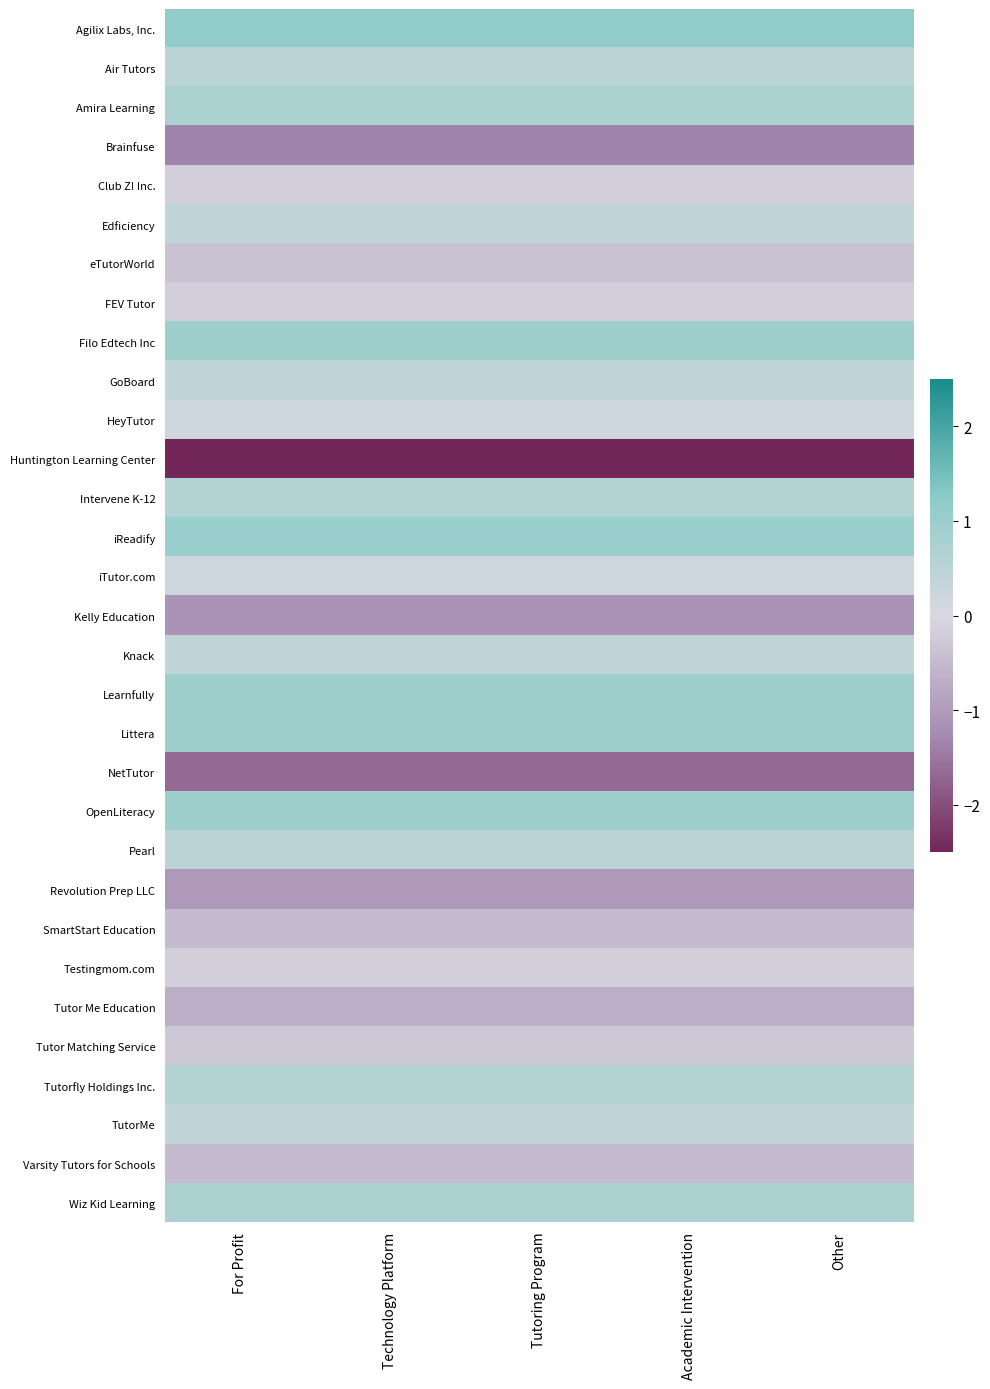

Reading right to left, transcribe all the data shown in this chart.

Agilix Labs, Inc.: Other=1.2	Academic Intervention=1.2	Tutoring Program=1.2	Technology Platform=1.2	For Profit=1.2
Air Tutors: Other=0.5	Academic Intervention=0.5	Tutoring Program=0.5	Technology Platform=0.5	For Profit=0.5
Amira Learning: Other=0.7	Academic Intervention=0.7	Tutoring Program=0.7	Technology Platform=0.7	For Profit=0.7
Brainfuse: Other=-1.3	Academic Intervention=-1.3	Tutoring Program=-1.3	Technology Platform=-1.3	For Profit=-1.3
Club Z! Inc.: Other=-0.1	Academic Intervention=-0.1	Tutoring Program=-0.1	Technology Platform=-0.1	For Profit=-0.1
Edficiency: Other=0.4	Academic Intervention=0.4	Tutoring Program=0.4	Technology Platform=0.4	For Profit=0.4
eTutorWorld: Other=-0.4	Academic Intervention=-0.4	Tutoring Program=-0.4	Technology Platform=-0.4	For Profit=-0.4
FEV Tutor: Other=-0.1	Academic Intervention=-0.1	Tutoring Program=-0.1	Technology Platform=-0.1	For Profit=-0.1
Filo Edtech Inc: Other=0.9	Academic Intervention=0.9	Tutoring Program=0.9	Technology Platform=0.9	For Profit=0.9
GoBoard: Other=0.4	Academic Intervention=0.4	Tutoring Program=0.4	Technology Platform=0.4	For Profit=0.4
HeyTutor: Other=0.2	Academic Intervention=0.2	Tutoring Program=0.2	Technology Platform=0.2	For Profit=0.2
Huntington Learning Center: Other=-3.7	Academic Intervention=-3.7	Tutoring Program=-3.7	Technology Platform=-3.7	For Profit=-3.7
Intervene K-12: Other=0.6	Academic Intervention=0.6	Tutoring Program=0.6	Technology Platform=0.6	For Profit=0.6
iReadify: Other=1.0	Academic Intervention=1.0	Tutoring Program=1.0	Technology Platform=1.0	For Profit=1.0
iTutor.com: Other=0.2	Academic Intervention=0.2	Tutoring Program=0.2	Technology Platform=0.2	For Profit=0.2
Kelly Education: Other=-1.1	Academic Intervention=-1.1	Tutoring Program=-1.1	Technology Platform=-1.1	For Profit=-1.1
Knack: Other=0.4	Academic Intervention=0.4	Tutoring Program=0.4	Technology Platform=0.4	For Profit=0.4
Learnfully: Other=0.9	Academic Intervention=0.9	Tutoring Program=0.9	Technology Platform=0.9	For Profit=0.9
Littera: Other=0.9	Academic Intervention=0.9	Tutoring Program=0.9	Technology Platform=0.9	For Profit=0.9
NetTutor: Other=-1.7	Academic Intervention=-1.7	Tutoring Program=-1.7	Technology Platform=-1.7	For Profit=-1.7
OpenLiteracy: Other=0.9	Academic Intervention=0.9	Tutoring Program=0.9	Technology Platform=0.9	For Profit=0.9
Pearl: Other=0.5	Academic Intervention=0.5	Tutoring Program=0.5	Technology Platform=0.5	For Profit=0.5
Revolution Prep LLC: Other=-1.0	Academic Intervention=-1.0	Tutoring Program=-1.0	Technology Platform=-1.0	For Profit=-1.0
SmartStart Education: Other=-0.5	Academic Intervention=-0.5	Tutoring Program=-0.5	Technology Platform=-0.5	For Profit=-0.5
Testingmom.com: Other=-0.1	Academic Intervention=-0.1	Tutoring Program=-0.1	Technology Platform=-0.1	For Profit=-0.1
Tutor Me Education: Other=-0.7	Academic Intervention=-0.7	Tutoring Program=-0.7	Technology Platform=-0.7	For Profit=-0.7
Tutor Matching Service: Other=-0.3	Academic Intervention=-0.3	Tutoring Program=-0.3	Technology Platform=-0.3	For Profit=-0.3
Tutorfly Holdings Inc.: Other=0.6	Academic Intervention=0.6	Tutoring Program=0.6	Technology Platform=0.6	For Profit=0.6
TutorMe: Other=0.4	Academic Intervention=0.4	Tutoring Program=0.4	Technology Platform=0.4	For Profit=0.4
Varsity Tutors for Schools: Other=-0.5	Academic Intervention=-0.5	Tutoring Program=-0.5	Technology Platform=-0.5	For Profit=-0.5
Wiz Kid Learning: Other=0.7	Academic Intervention=0.7	Tutoring Program=0.7	Technology Platform=0.7	For Profit=0.7